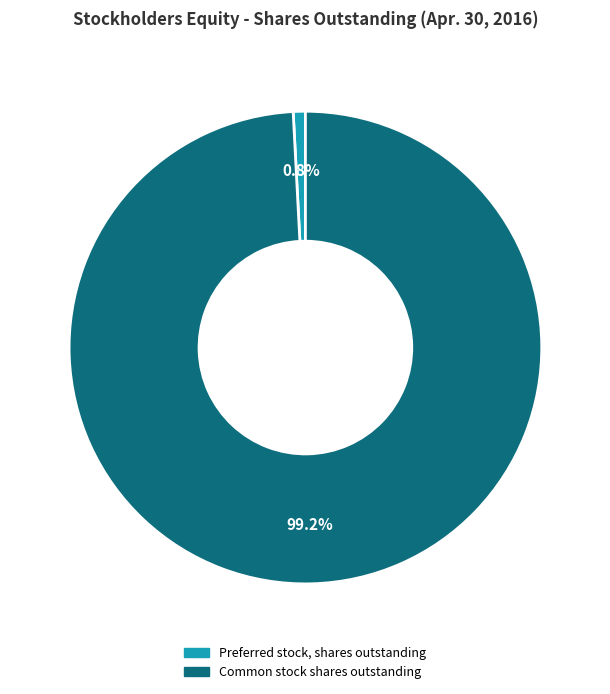

Rank the categories by value from lowest to highest.

Preferred stock, shares outstanding, Common stock shares outstanding